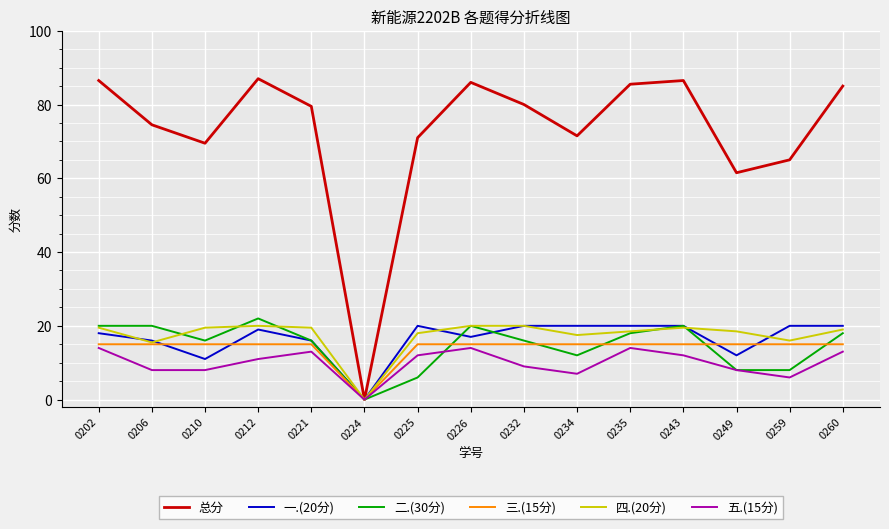

In 一.(20分), how many points are lower than both neighbors (excluding endpoints)?

4